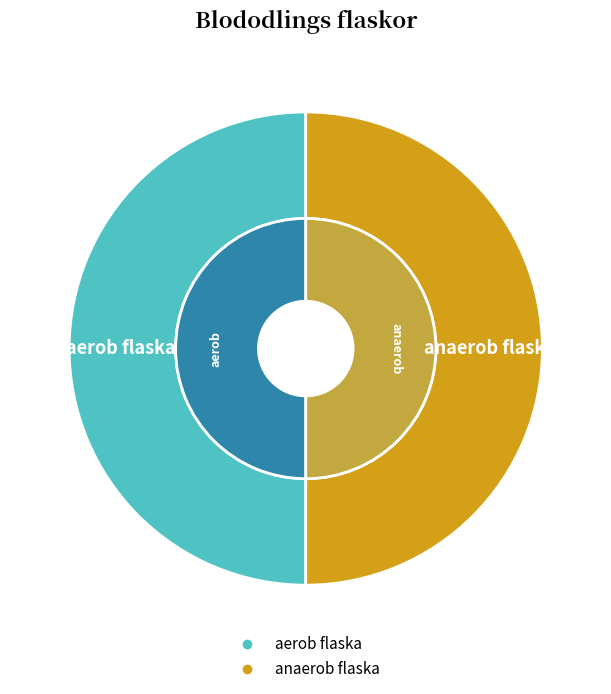

True or false: anaerob flaska accounts for 50% of the total.

True